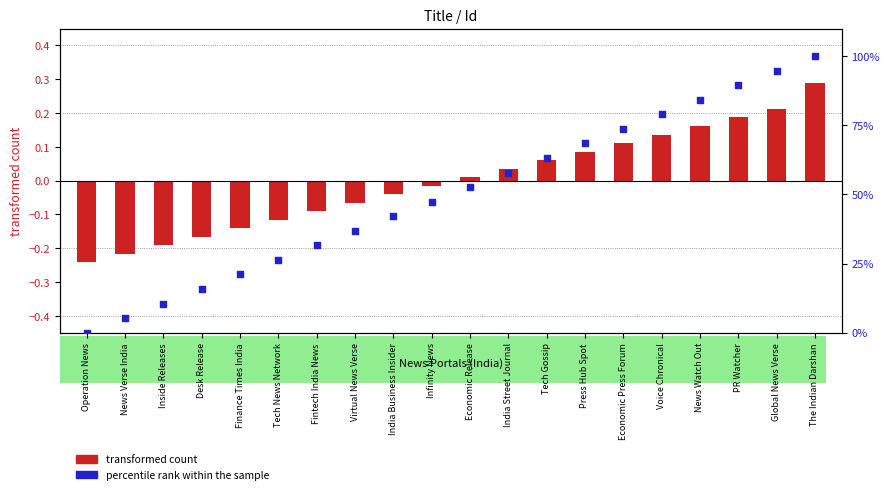

What are all the series names shown in the legend?

transformed count, percentile rank within the sample